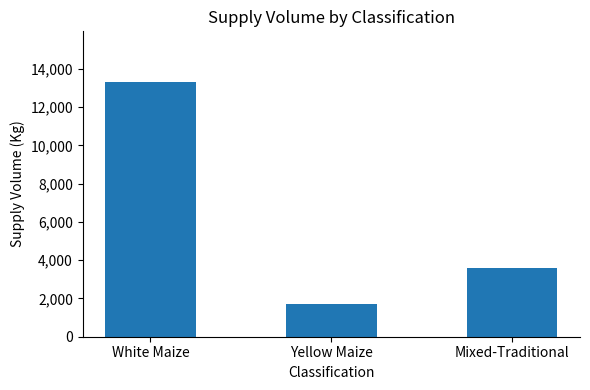

What is the greatest value displayed?

13300